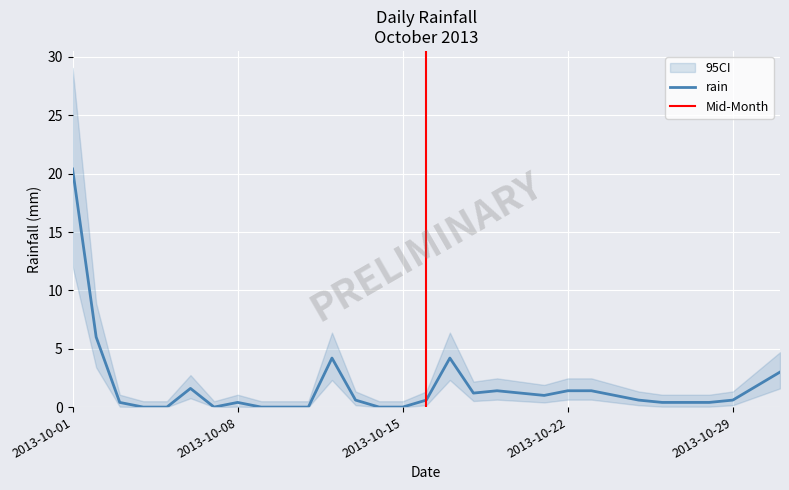

What is the change in value from 2013-10-18 to 2013-10-25?

-0.6